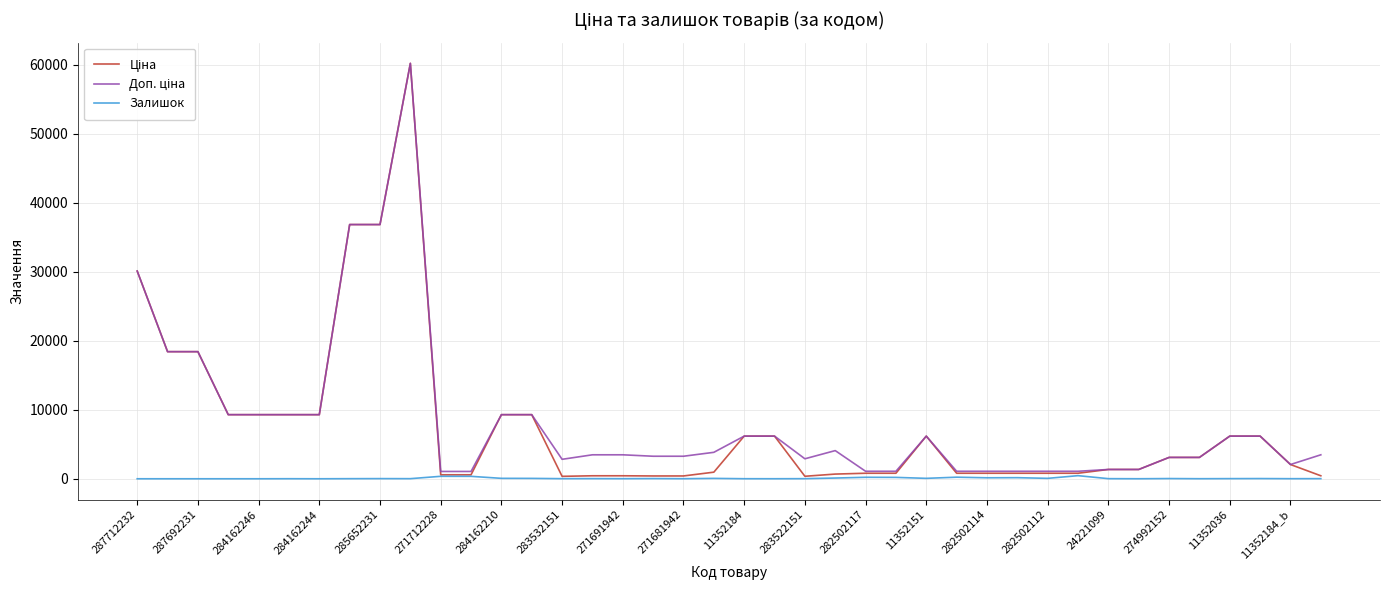

At which label does Залишок first exceed 21?

285652231